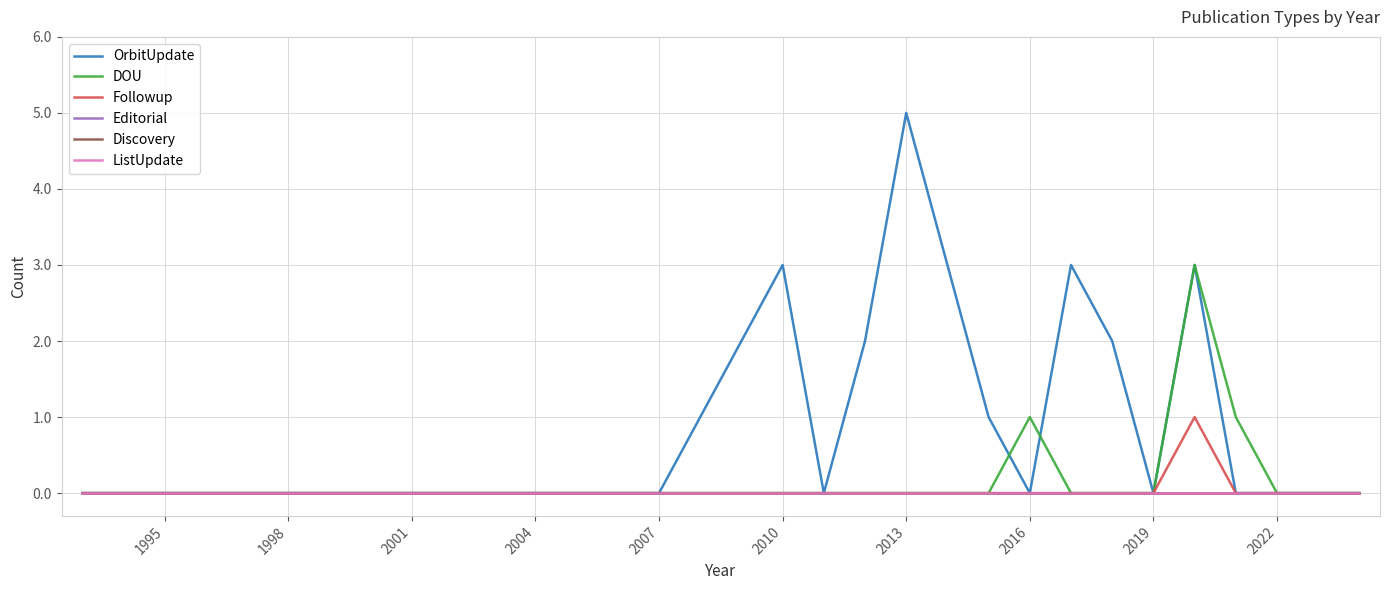

True or false: Discovery and Editorial intersect in this chart.

False